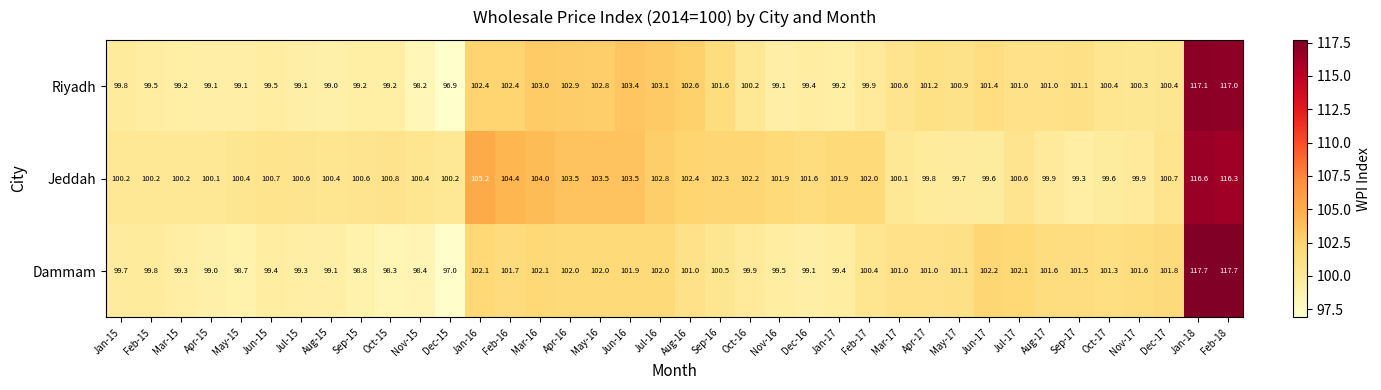

At Sep-15, list the series in order from smallest to largest.

Dammam, Riyadh, Jeddah